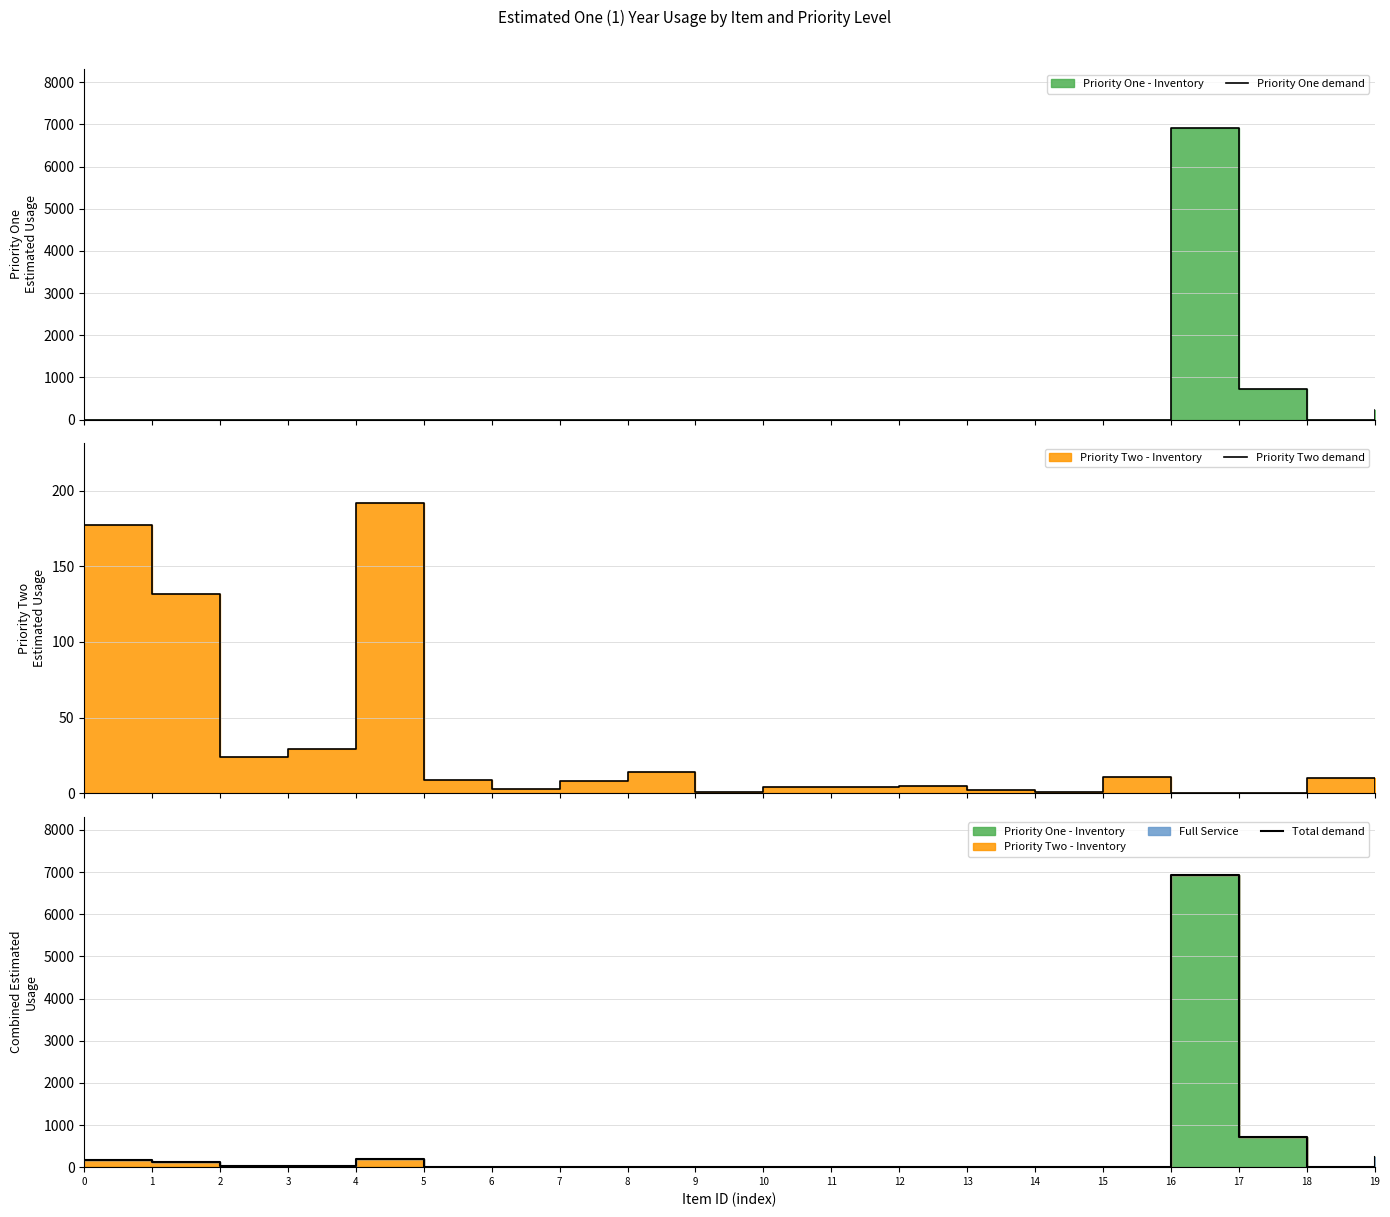

Where is Priority Two demand nearest to the value 96?

1